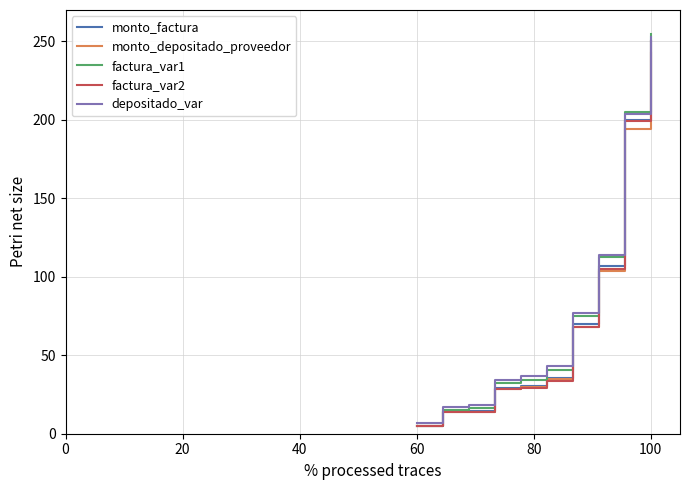

Which series has the largest range (max minus min)?

factura_var1